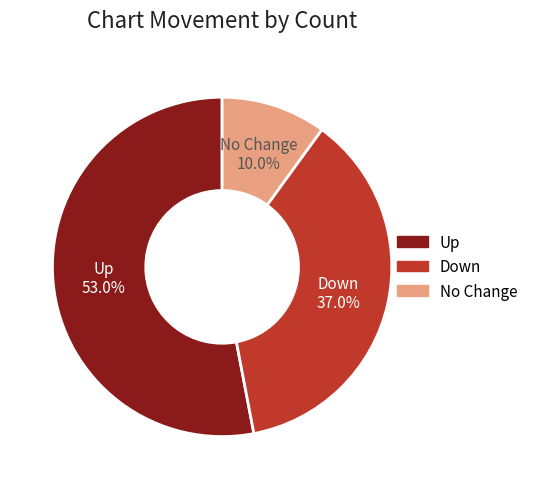

Is there a majority slice in this chart?

Yes